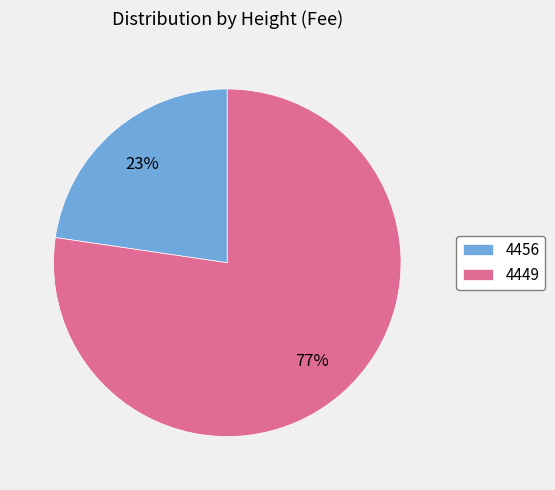

What is the smallest slice in the pie chart?

4456